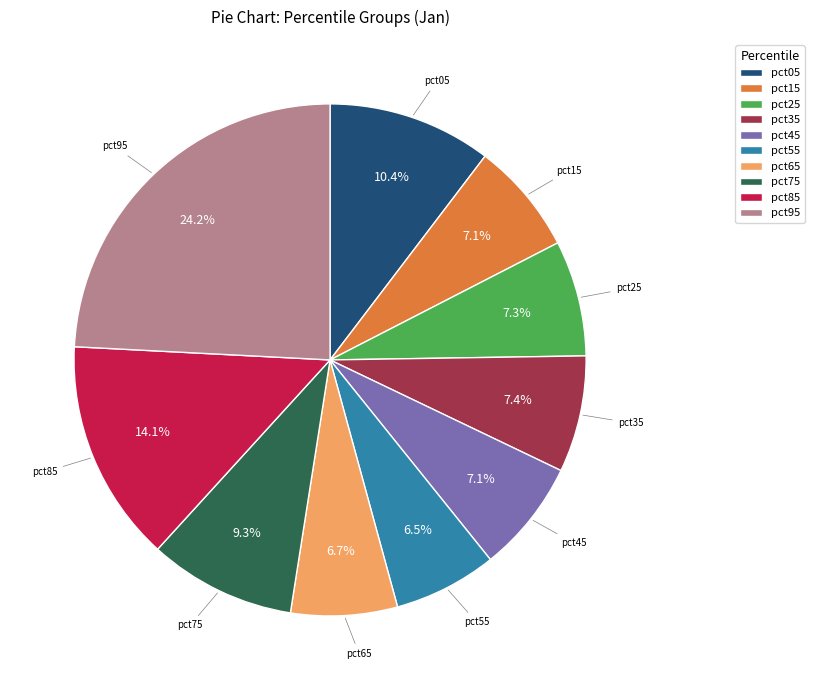

Between pct05 and pct35, which is larger?

pct05